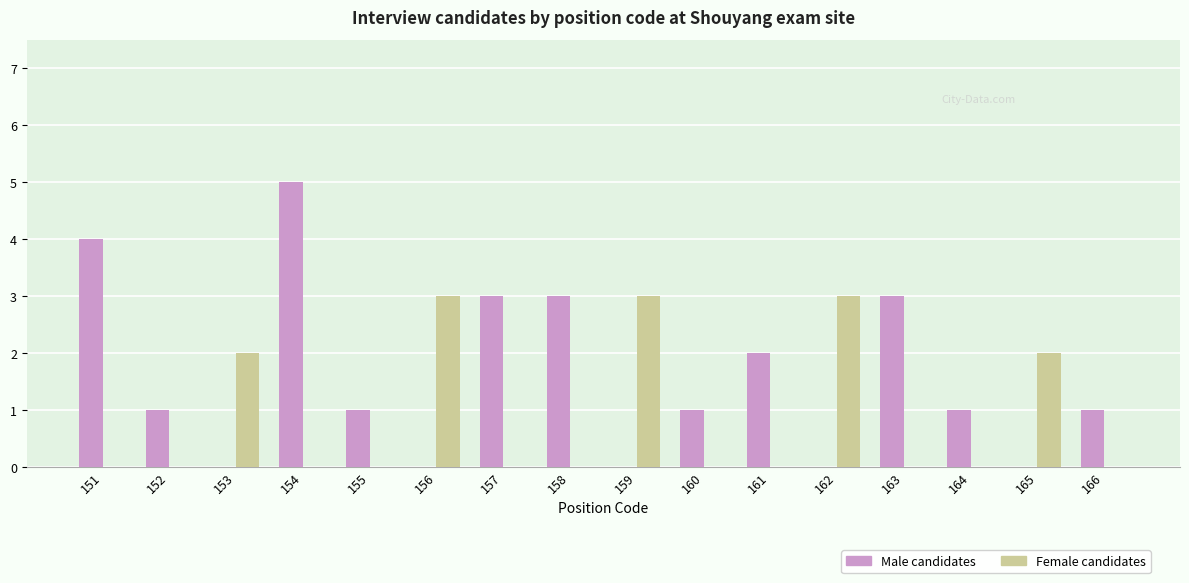

Reading left to right, extract all data points from this chart.

Male candidates: 151=4	152=1	153=0	154=5	155=1	156=0	157=3	158=3	159=0	160=1	161=2	162=0	163=3	164=1	165=0	166=1
Female candidates: 151=0	152=0	153=2	154=0	155=0	156=3	157=0	158=0	159=3	160=0	161=0	162=3	163=0	164=0	165=2	166=0